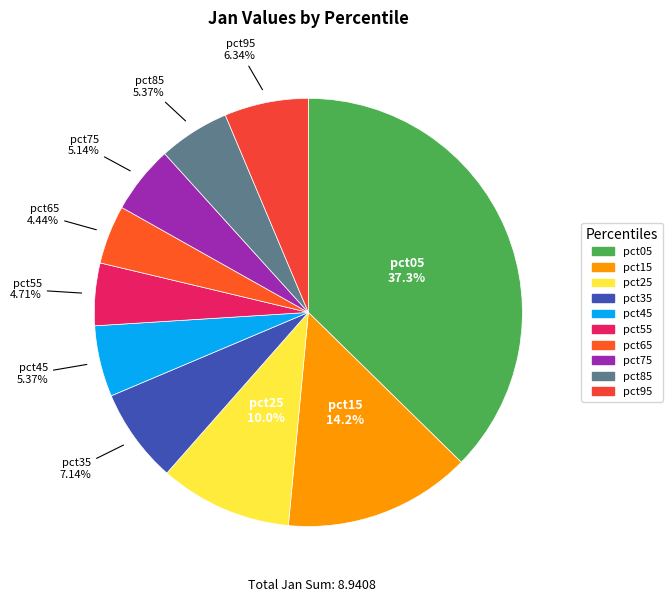

What portion of the pie excludes pct15?

85.8%